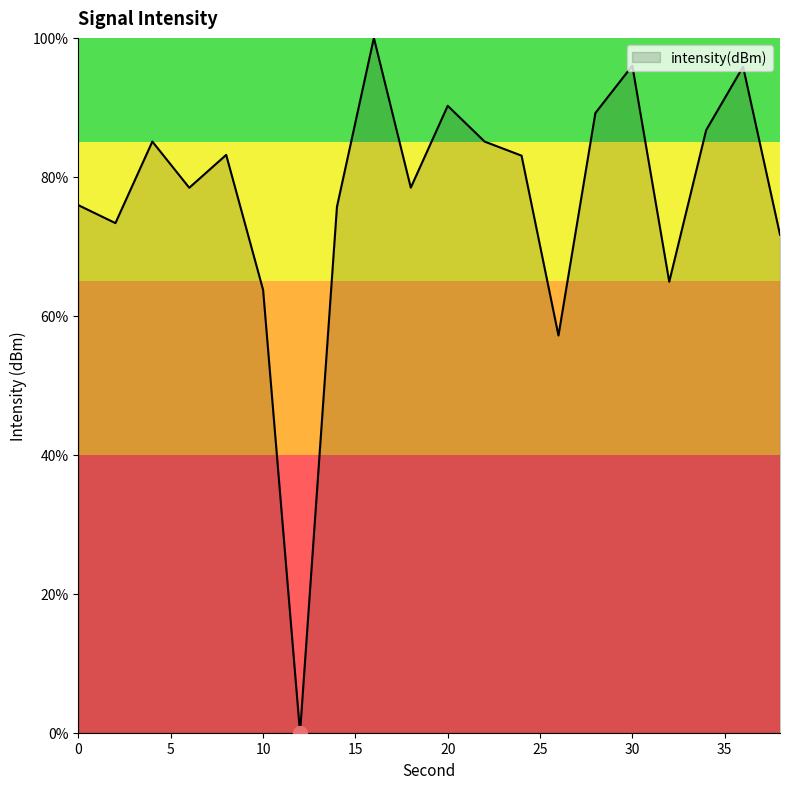

What is the difference between the maximum and minimum values?

100.0